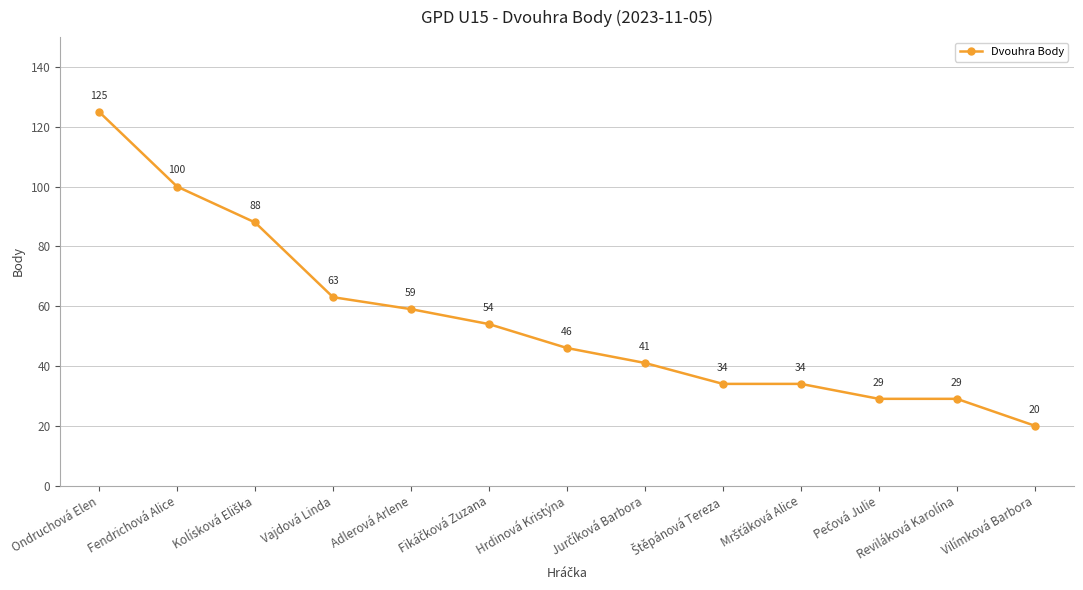

What is the change in value from Adlerová Arlene to Reviláková Karolína?

-30